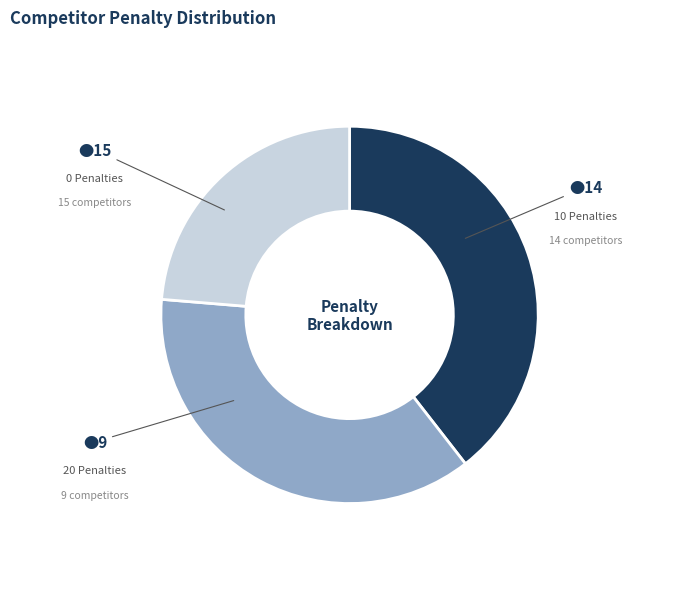

Does 10 Penalties account for over 50% of the chart?

No